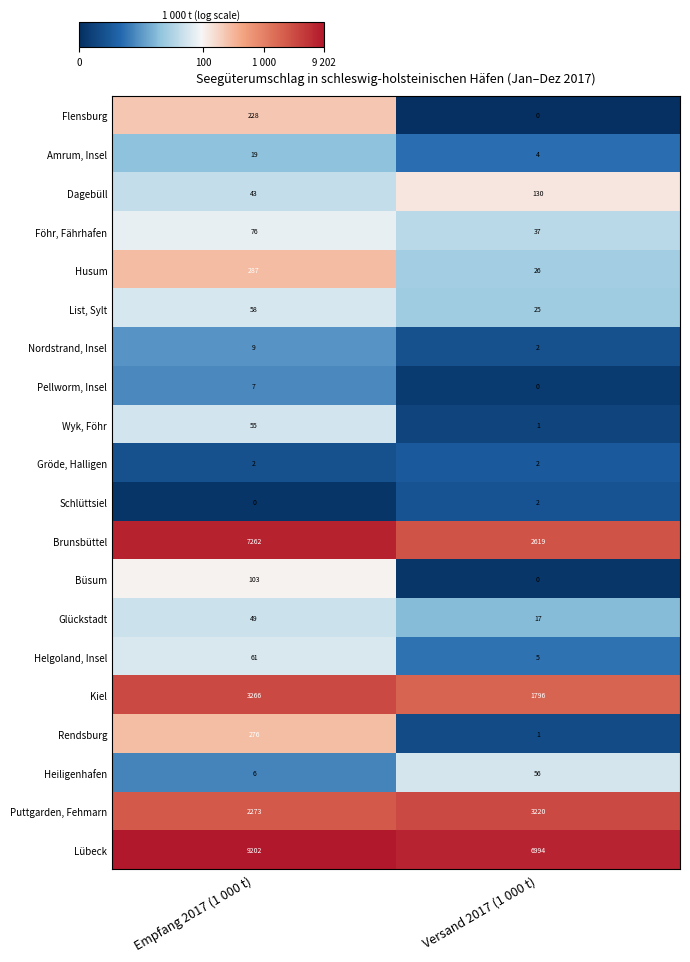

Rank the categories by Rendsburg value from highest to lowest.

Empfang 2017 (1 000 t), Versand 2017 (1 000 t)